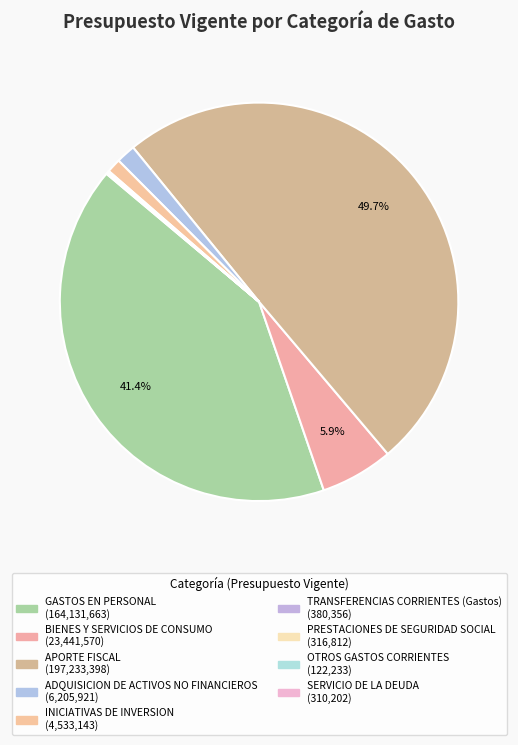

To the nearest percent, what portion does APORTE FISCAL represent?

50%